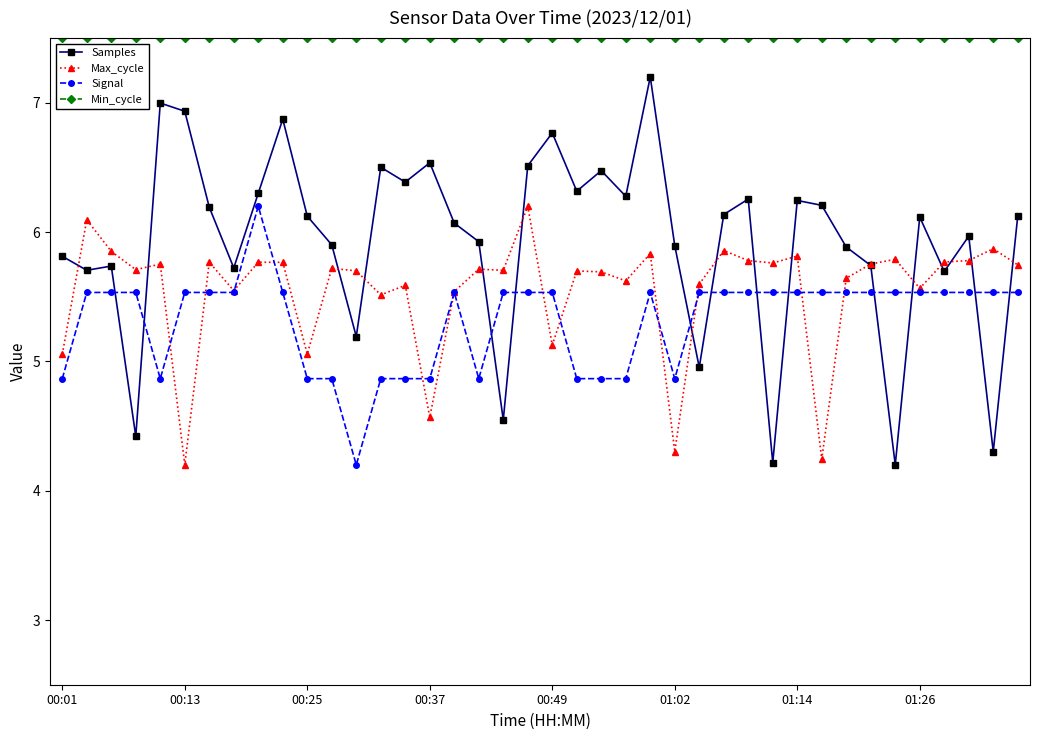

What is the value of the Min_cycle point at the 3rd from the left?

7.5